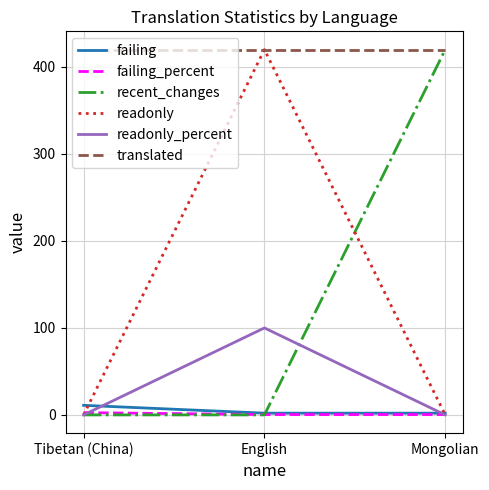

Which series has the largest total across all categories?

translated